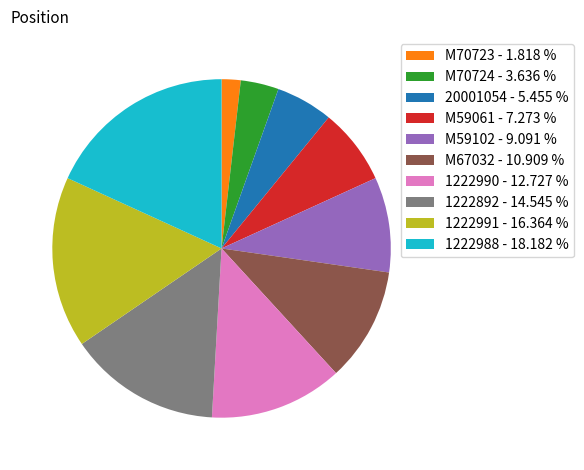

True or false: M70724 accounts for 11% of the total.

False